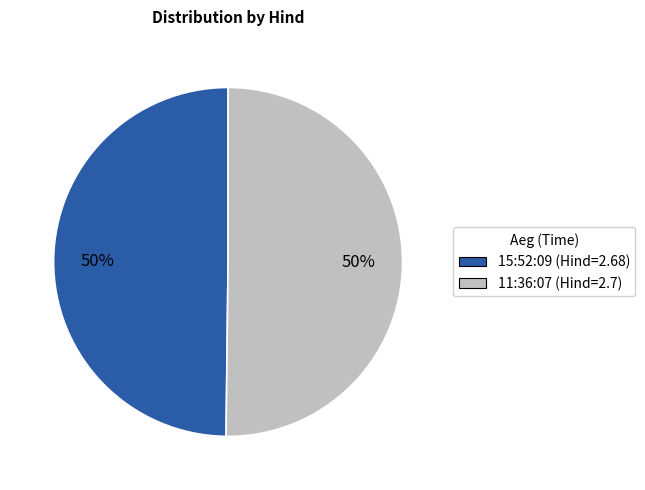

To the nearest percent, what is the average slice percentage?

50%